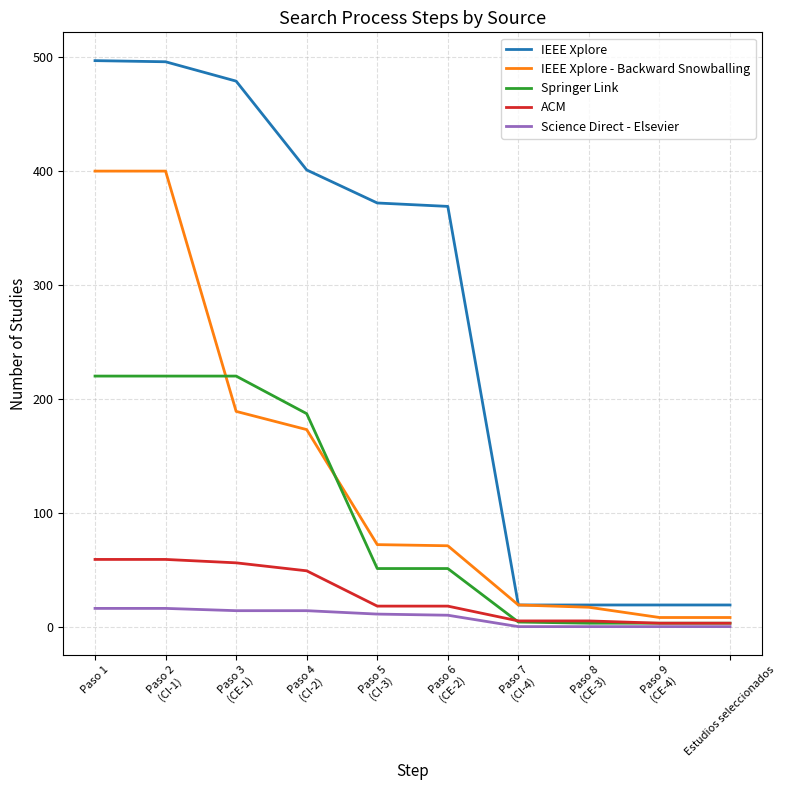

What is the difference between the Science Direct - Elsevier values at Paso 8
(CE-3) and Paso 1?

16